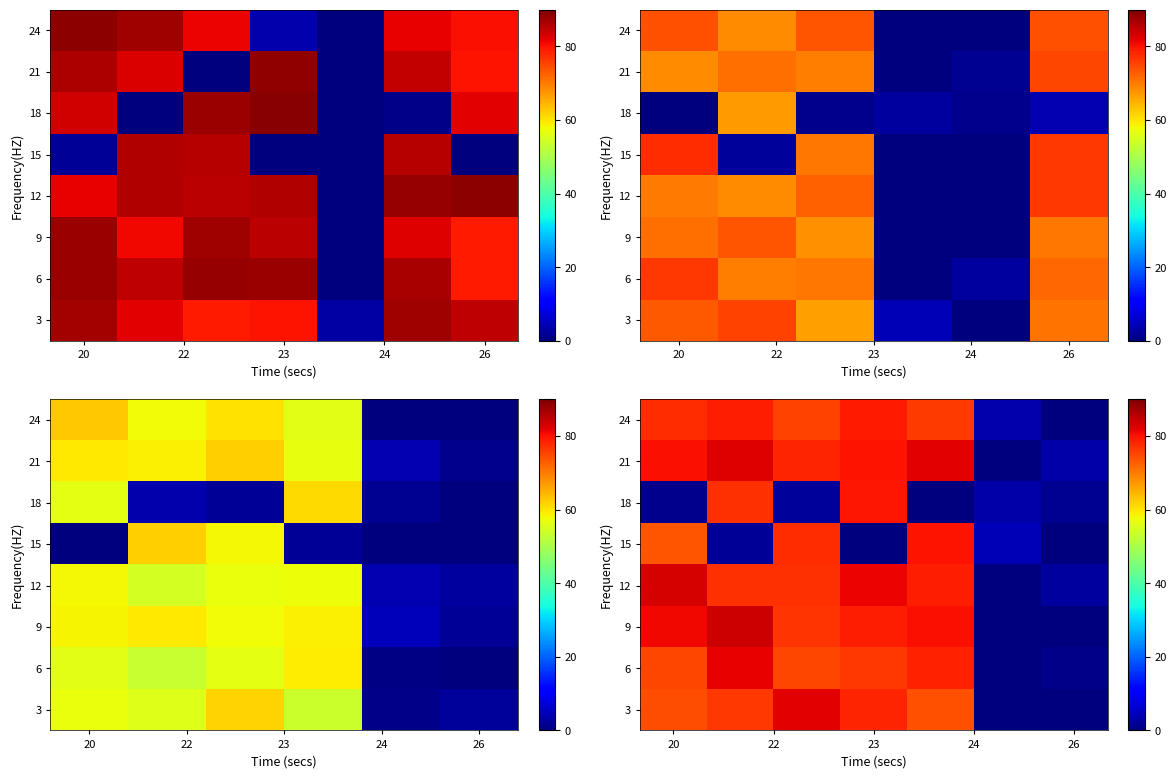

What is the difference between the maximum and minimum values in the row_6 series?

82.5